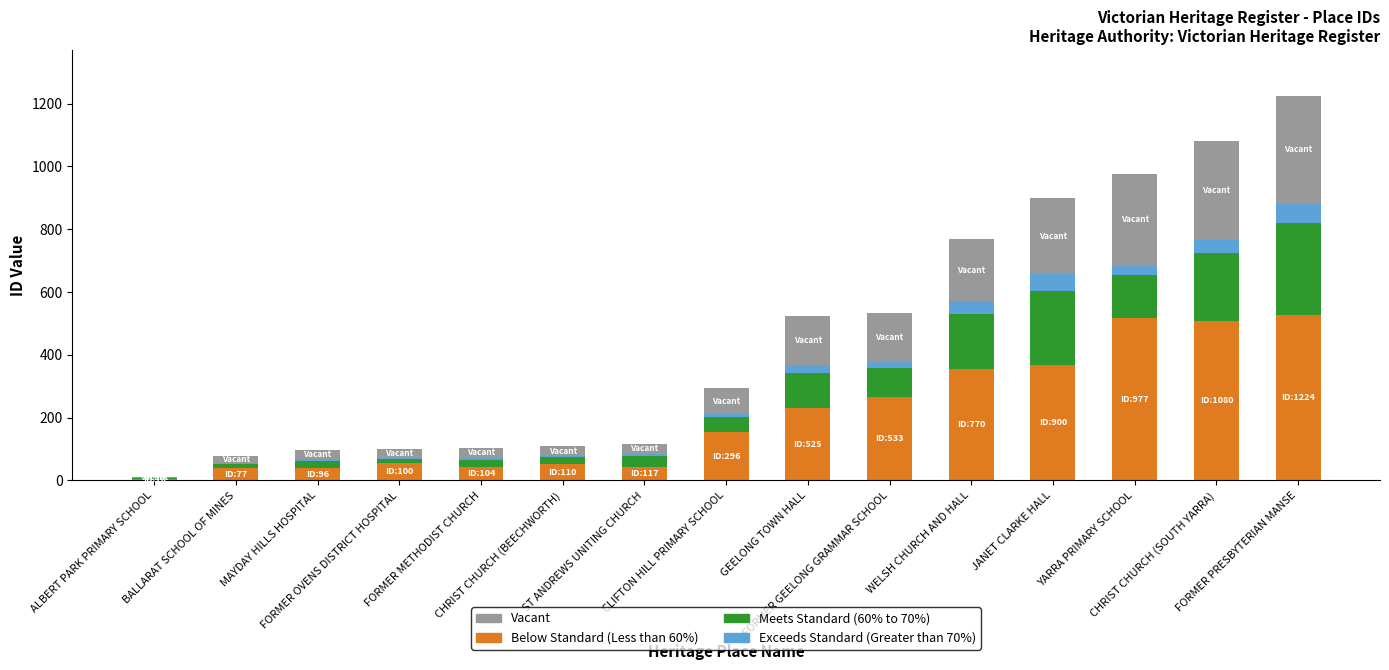

Rank the categories by Below Standard (Less than 60%) value from lowest to highest.

ALBERT PARK PRIMARY SCHOOL, MAYDAY HILLS HOSPITAL, BALLARAT SCHOOL OF MINES, FORMER METHODIST CHURCH, ST ANDREWS UNITING CHURCH, CHRIST CHURCH (BEECHWORTH), FORMER OVENS DISTRICT HOSPITAL, CLIFTON HILL PRIMARY SCHOOL, GEELONG TOWN HALL, FORMER GEELONG GRAMMAR SCHOOL, WELSH CHURCH AND HALL, JANET CLARKE HALL, CHRIST CHURCH (SOUTH YARRA), YARRA PRIMARY SCHOOL, FORMER PRESBYTERIAN MANSE